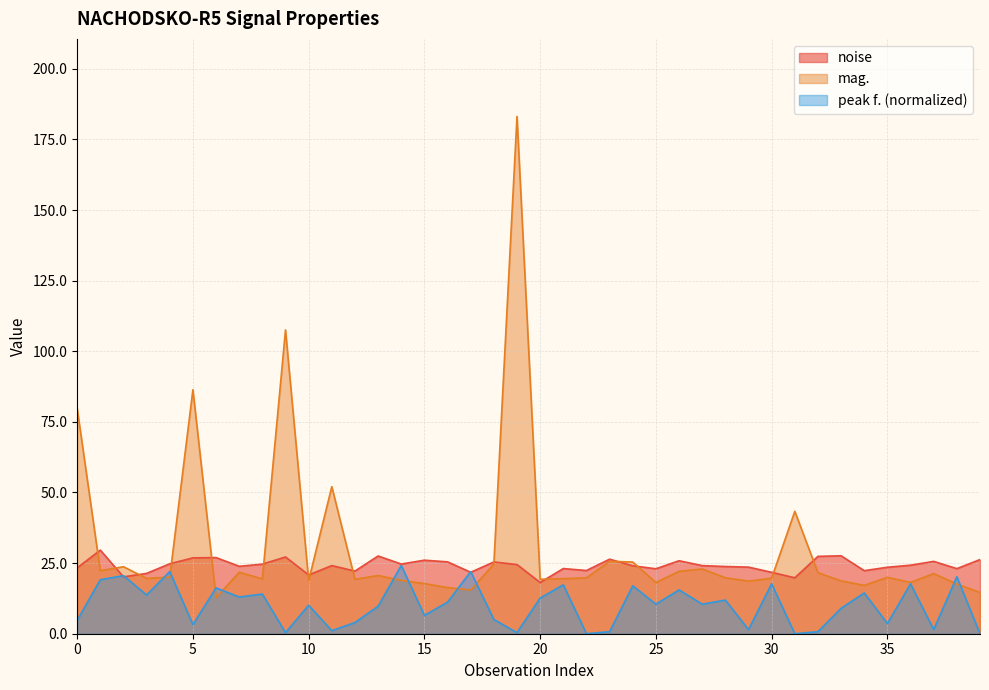

Which category has the lowest value in the peak f. series?

22